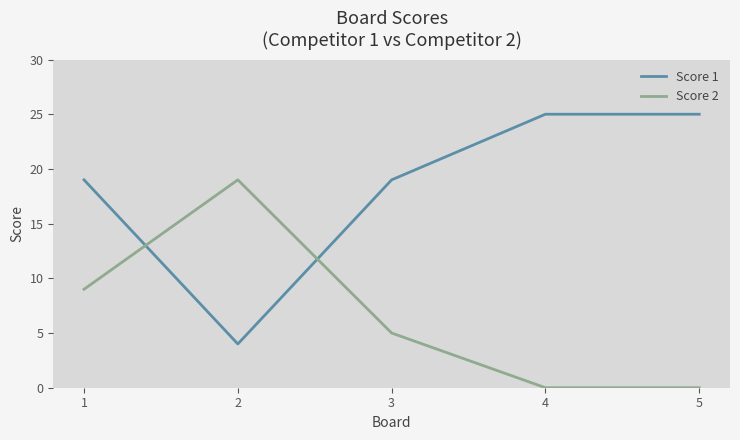

True or false: Score 2 and Score 1 cross at least once.

True